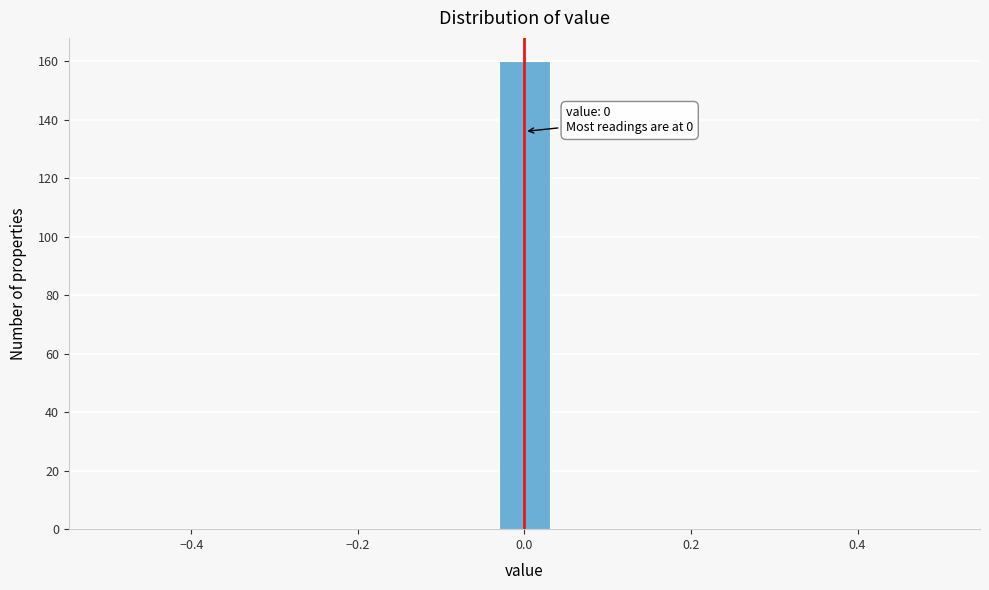

Around what value on the x-axis is the tallest bar? Give the approximate position of its centre, as read against the axis.

0.00